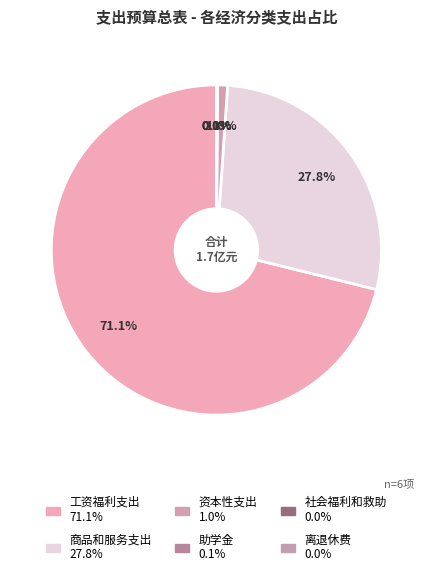

How many slices are in this pie chart?

6